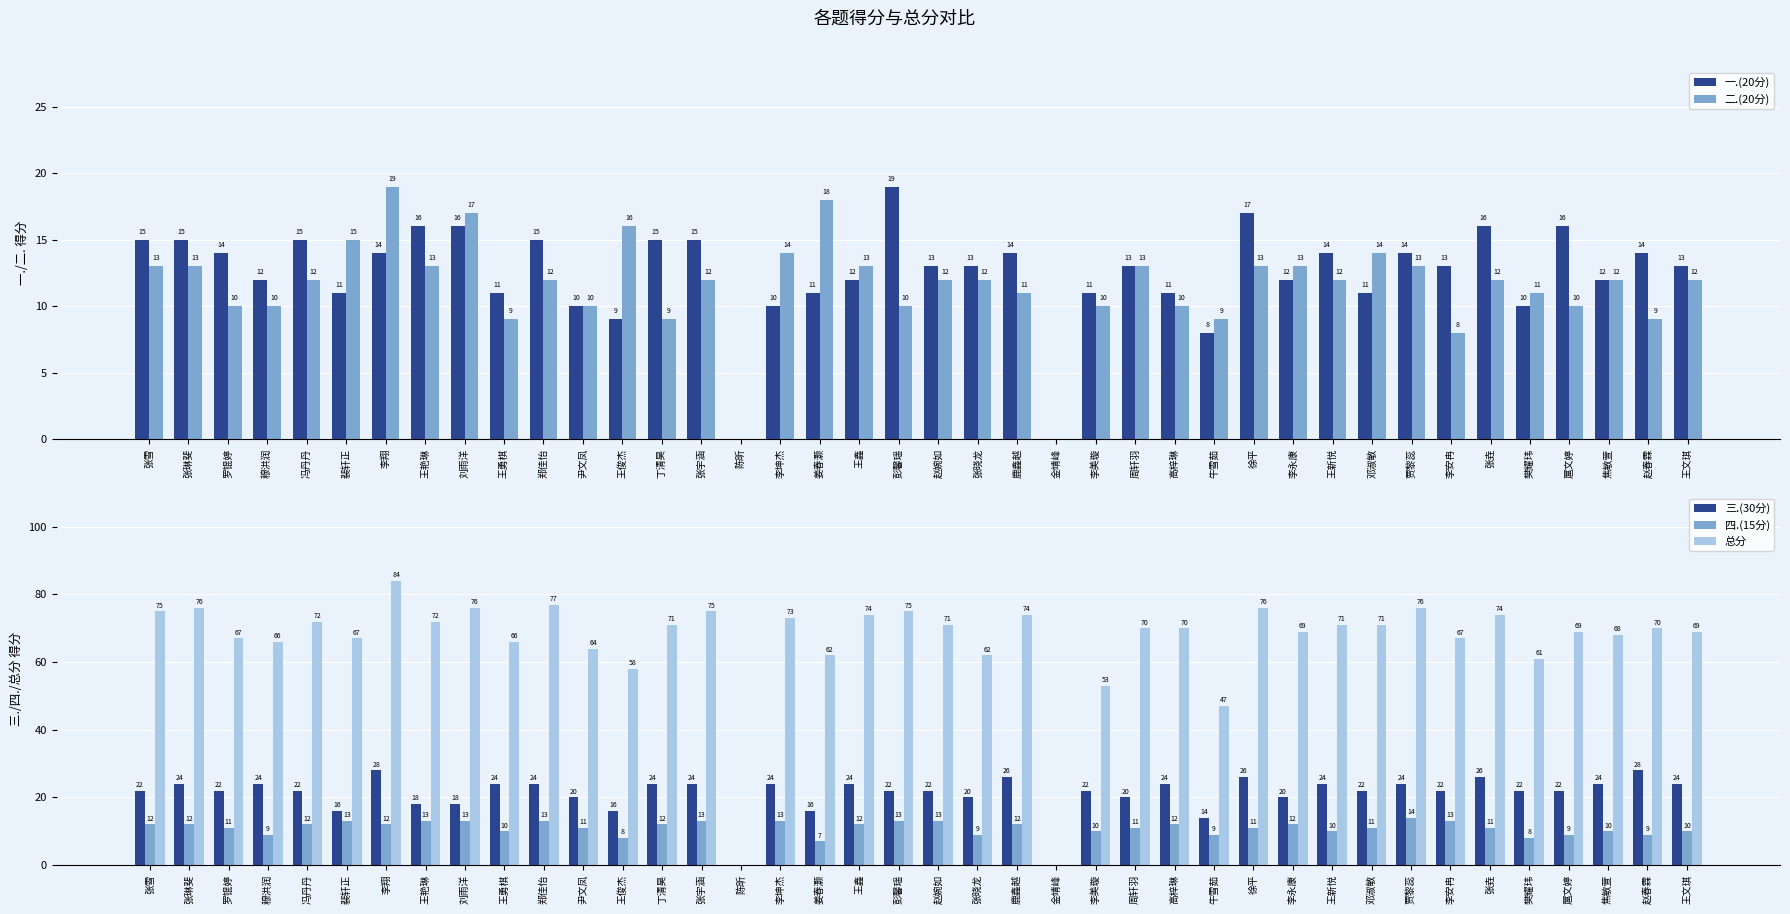

Which has a higher value, 张晓龙 or 彭馨瑶?

彭馨瑶